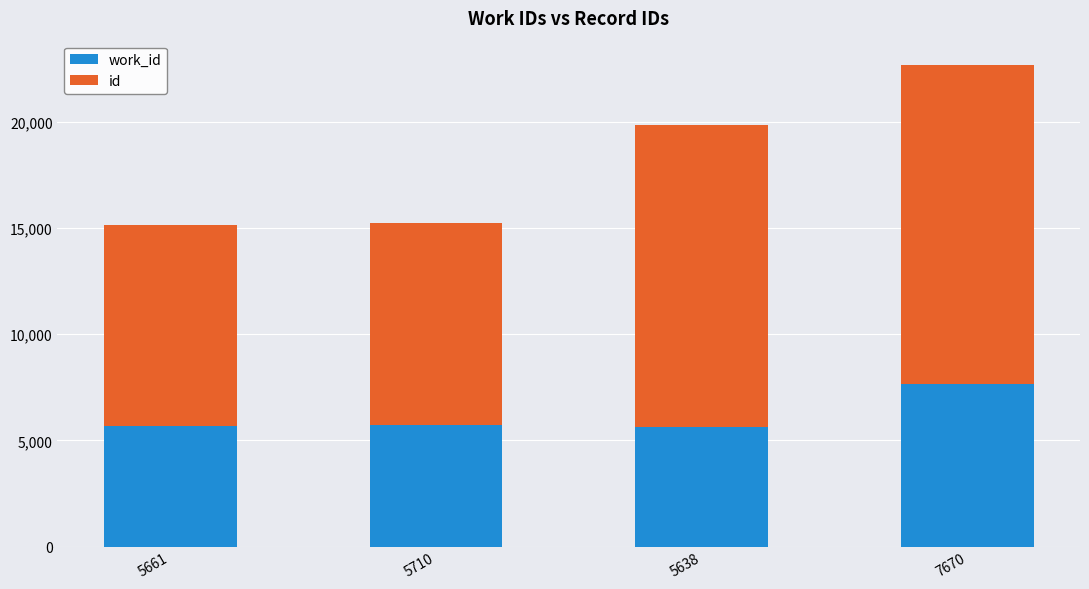

At which category is the sum across all series the highest?

7670